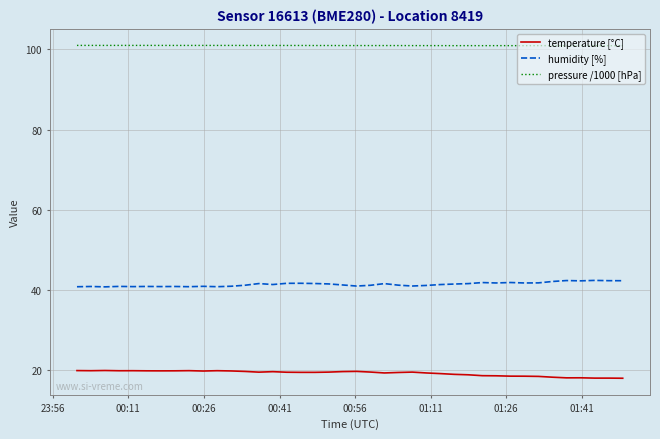

Rank the series by their average value, from highest to lowest.

pressure /1000 [hPa], humidity [%], temperature [°C]